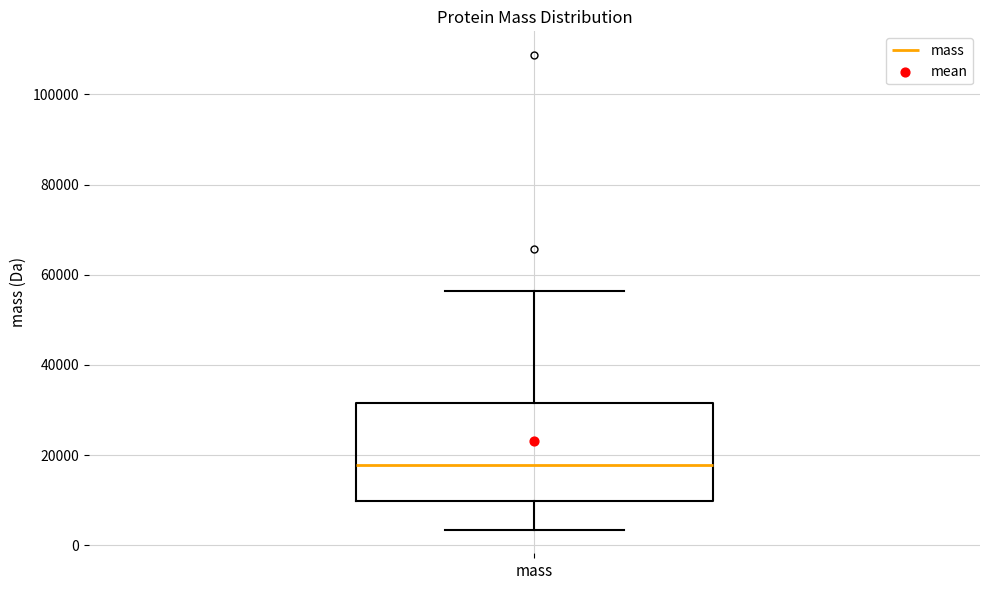

Transcribe this box plot: give where the median line is, the range the box spans, and where the two whiskers end, as read against the y-axis. The values are not printed on the chart, so give them approximately, as read against the axis.

median 18000, box 10000 to 32000, whiskers 4000 to 56000